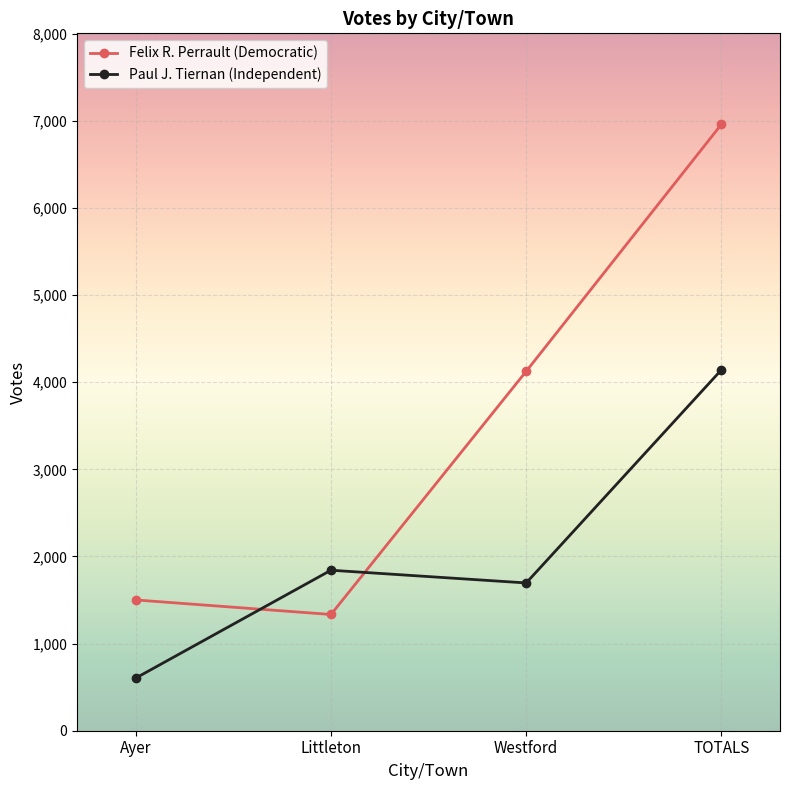

Which series has the largest total across all categories?

Felix R. Perrault (Democratic)